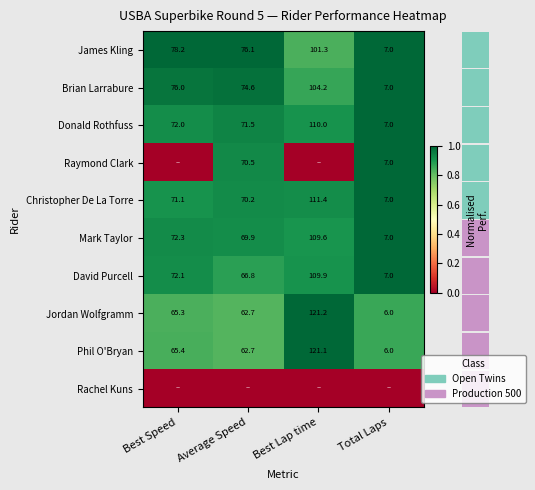

At how many categories does at least one series exceed 0?

4